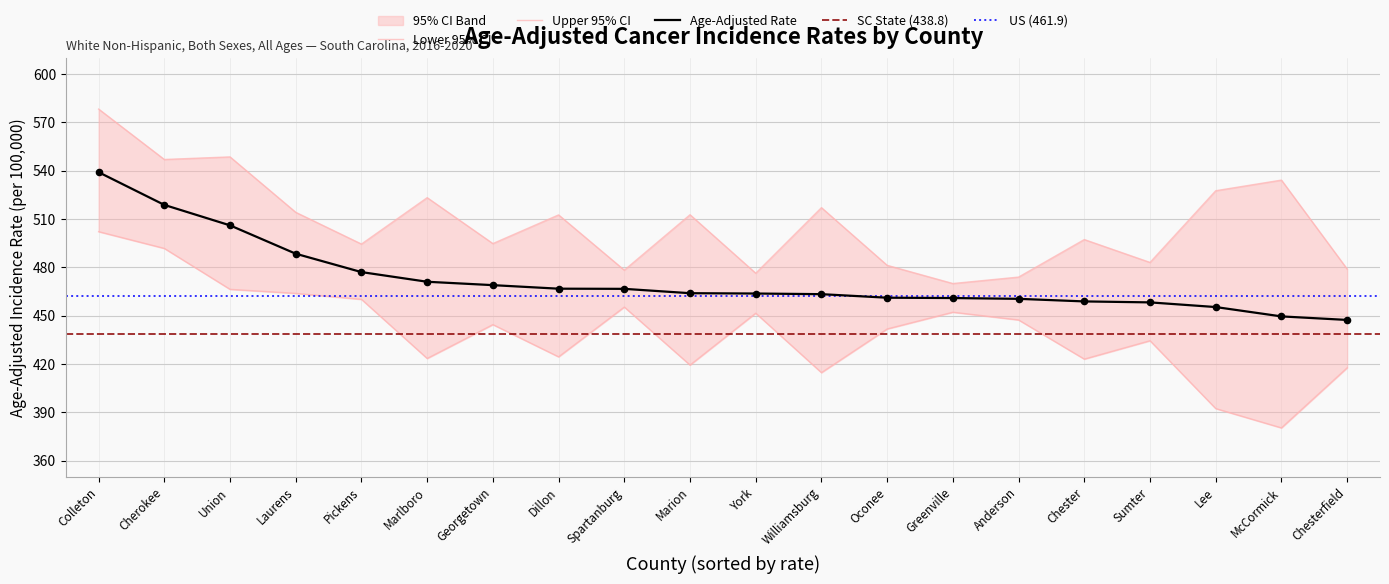

Which series reaches the minimum Y coordinate?

Lower 95% CI